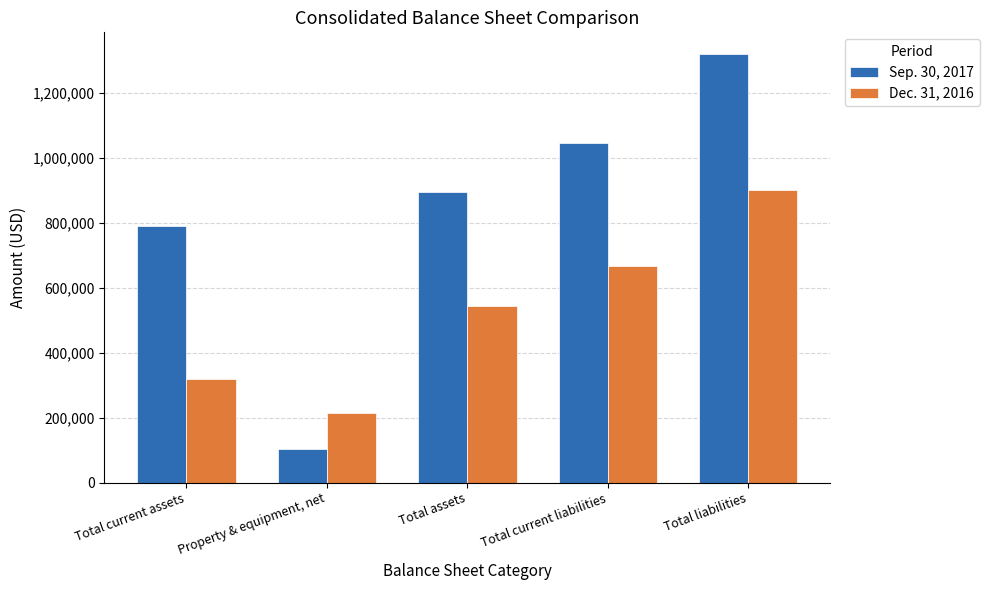

Read the Dec. 31, 2016 value at Total current assets, to the nearest 50.

319350